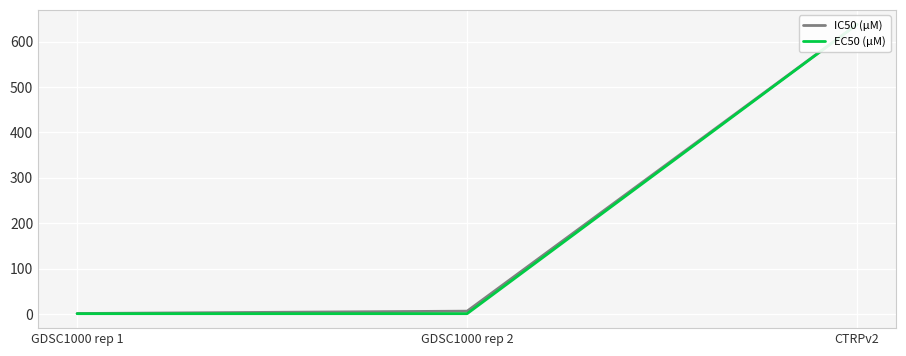

Which series has the largest range (max minus min)?

EC50 (µM)